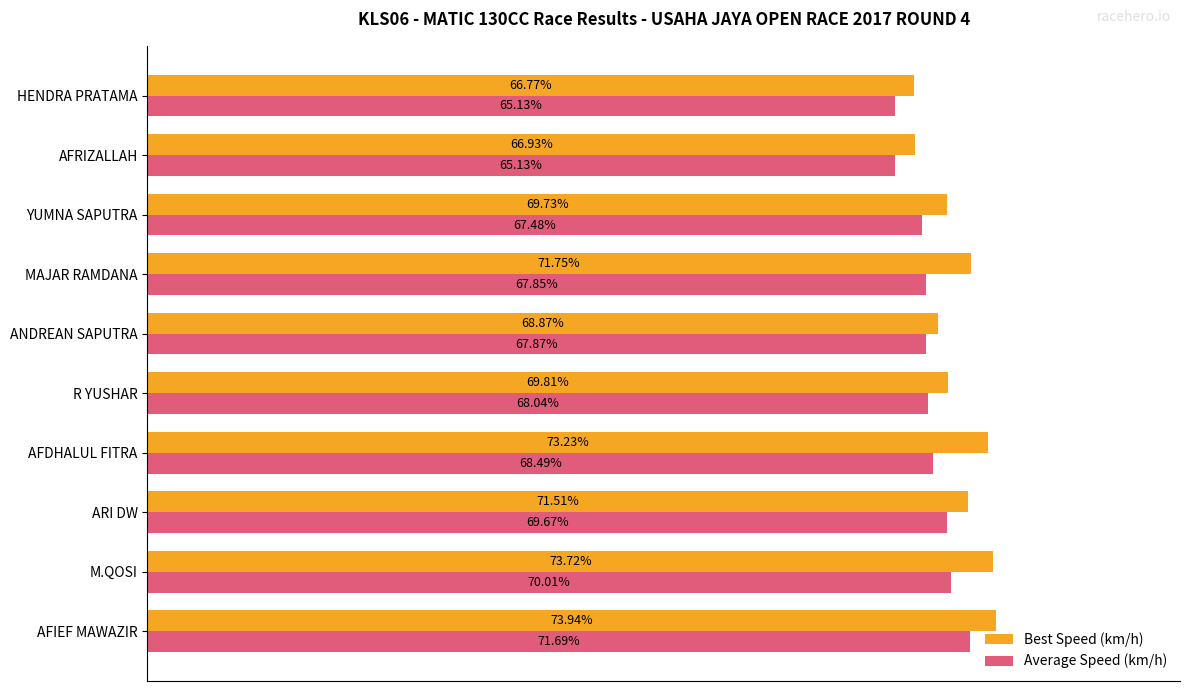

Between YUMNA SAPUTRA and HENDRA PRATAMA, which series saw the biggest shift?

Best Speed (km/h)